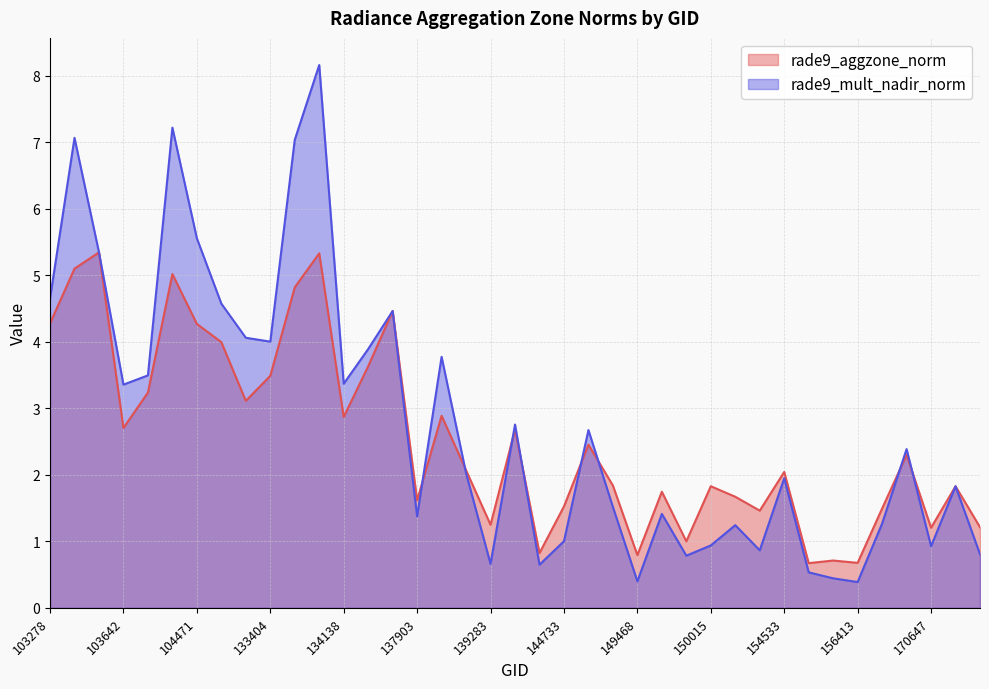

What is the value of the rade9_mult_nadir_norm point at the 36th from the left?

2.4